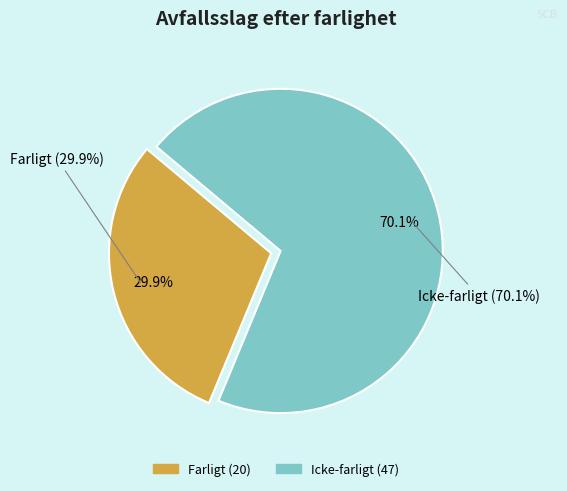

What is the largest slice in the pie chart?

Icke-farligt